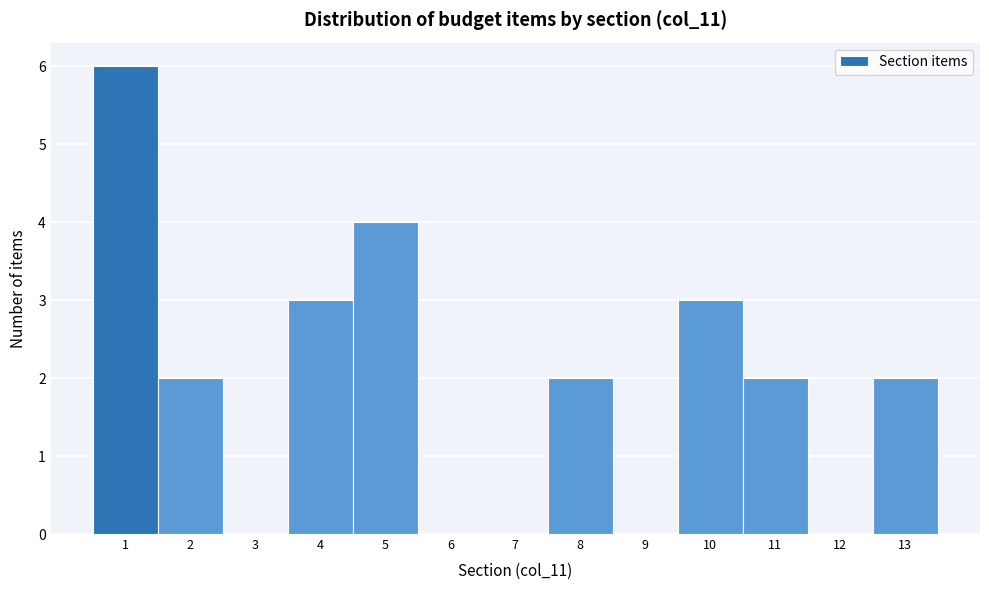

Reading left to right, list every bar in this chart as the range it spans on the x-axis followed by its height. The values are not printed on the chart, so give them approximately, as read against the axis.

0.5 to 1.5: 6
1.5 to 2.5: 2
2.5 to 3.5: 0
3.5 to 4.5: 3
4.5 to 5.5: 4
5.5 to 6.5: 0
6.5 to 7.5: 0
7.5 to 8.5: 2
8.5 to 9.5: 0
9.5 to 10.5: 3
10.5 to 11.5: 2
11.5 to 12.5: 0
12.5 to 13.5: 2